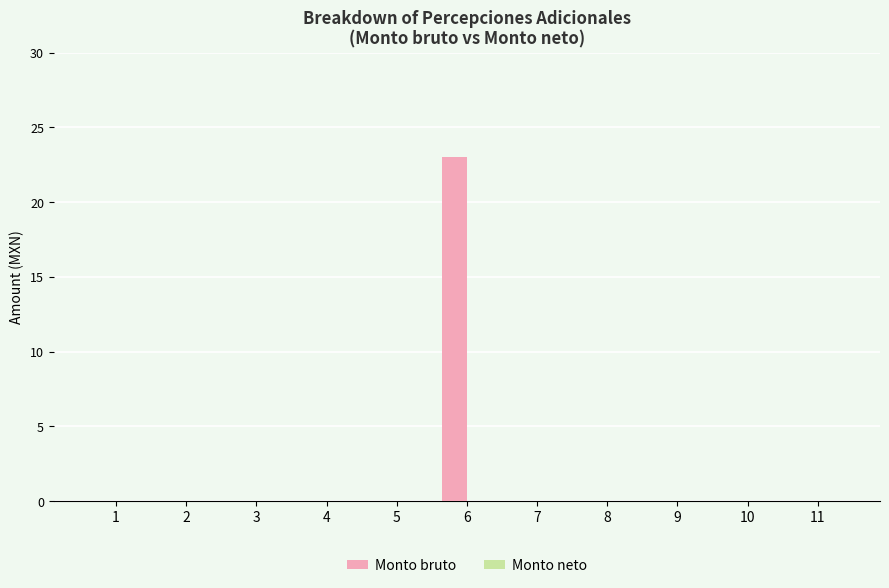

Between 6 and 9, which is larger?

6